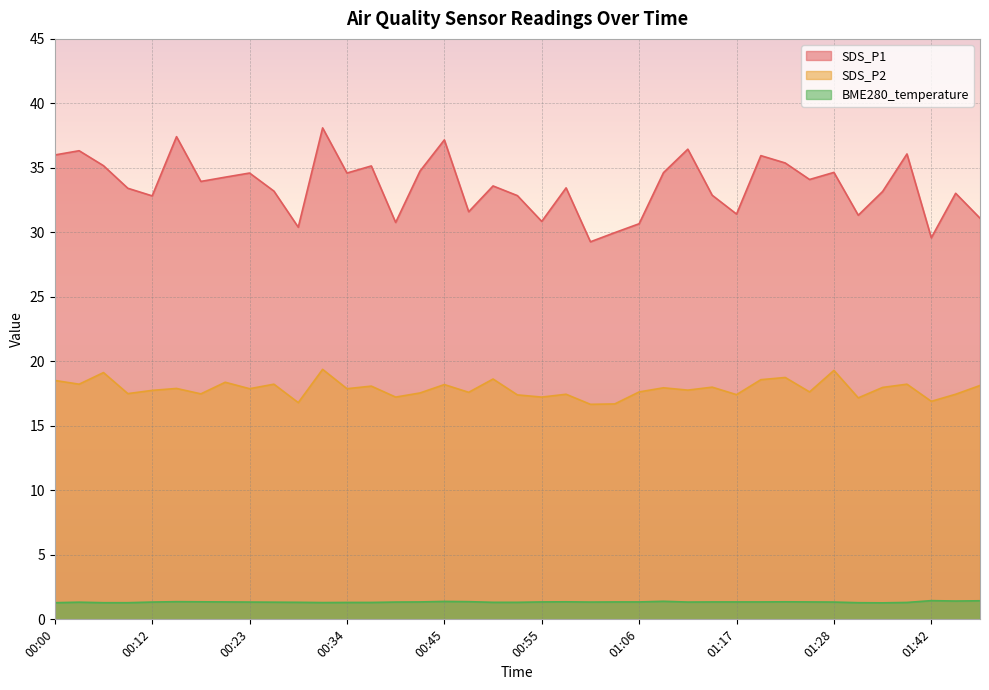

What is the difference between the second highest and minimum values in the SDS_P2 series?

2.6